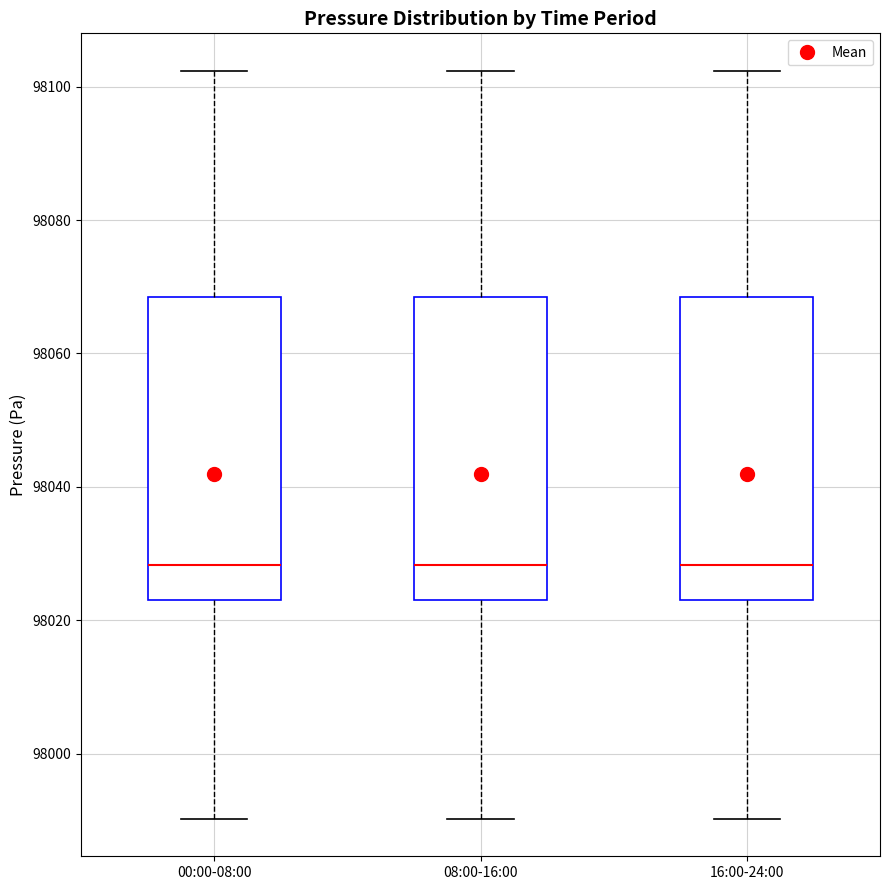

Reading left to right, read every box against the y-axis: the position of its median line, the range the box covers, and the ends of its whiskers. The values are not printed on the chart, so give them approximately, as read against the axis.

00:00-08:00: median 98028, box 98024 to 98068, whiskers 97990 to 98102
08:00-16:00: median 98028, box 98024 to 98068, whiskers 97990 to 98102
16:00-24:00: median 98028, box 98024 to 98068, whiskers 97990 to 98102